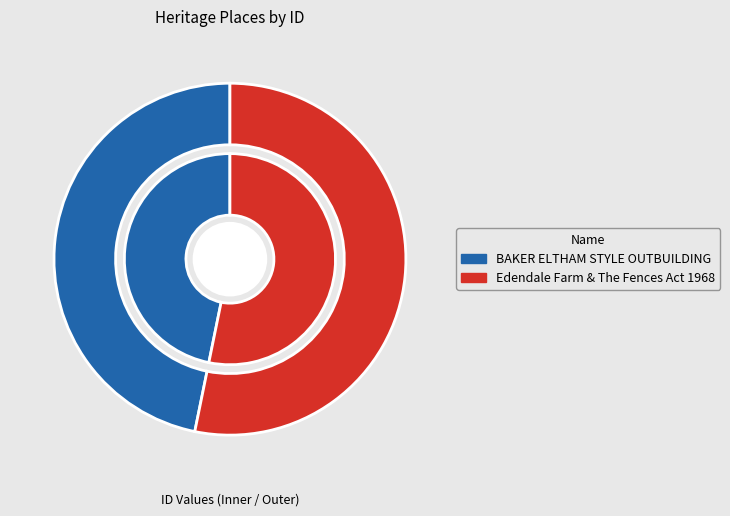

How many slices are in this pie chart?

2